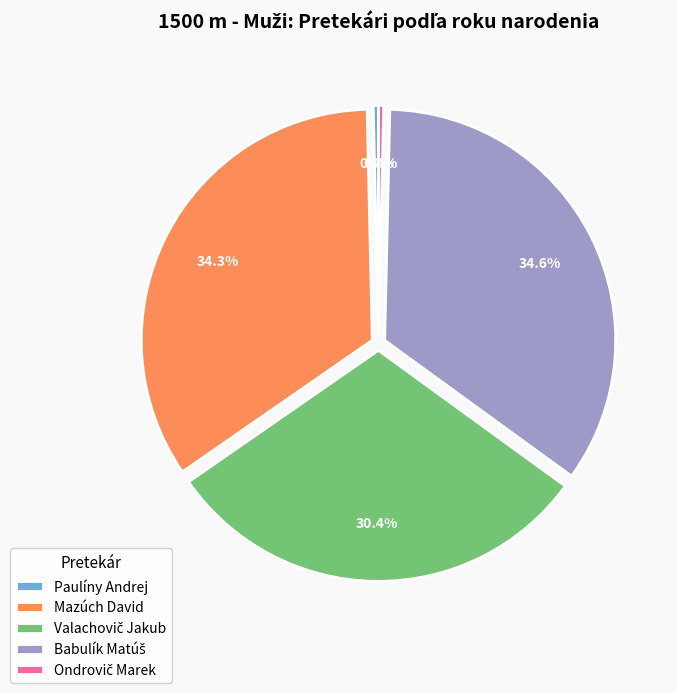

How many segments does this pie chart have?

5